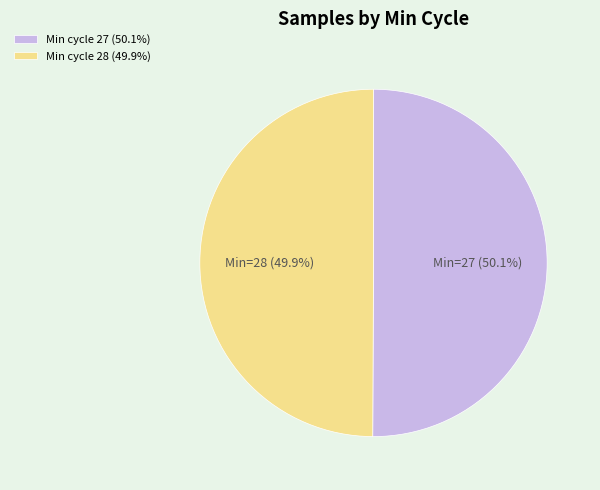

Do Min cycle 27 (50.1%) and Min cycle 28 (49.9%) together represent more than half of the pie?

Yes